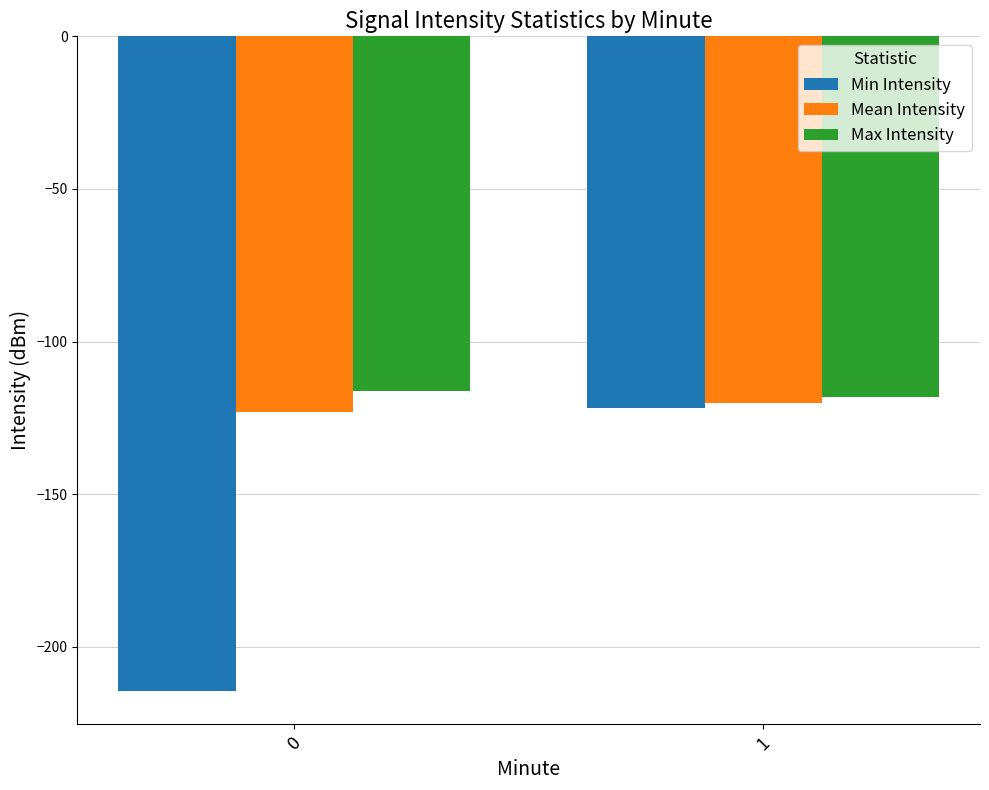

How many bars are there in each group?

3